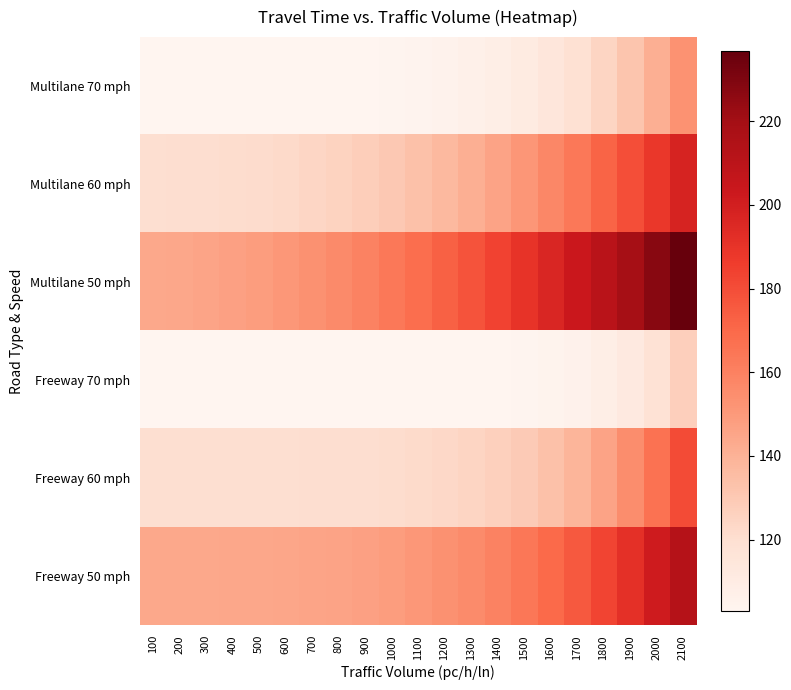

At how many categories does at least one series exceed 147?

17